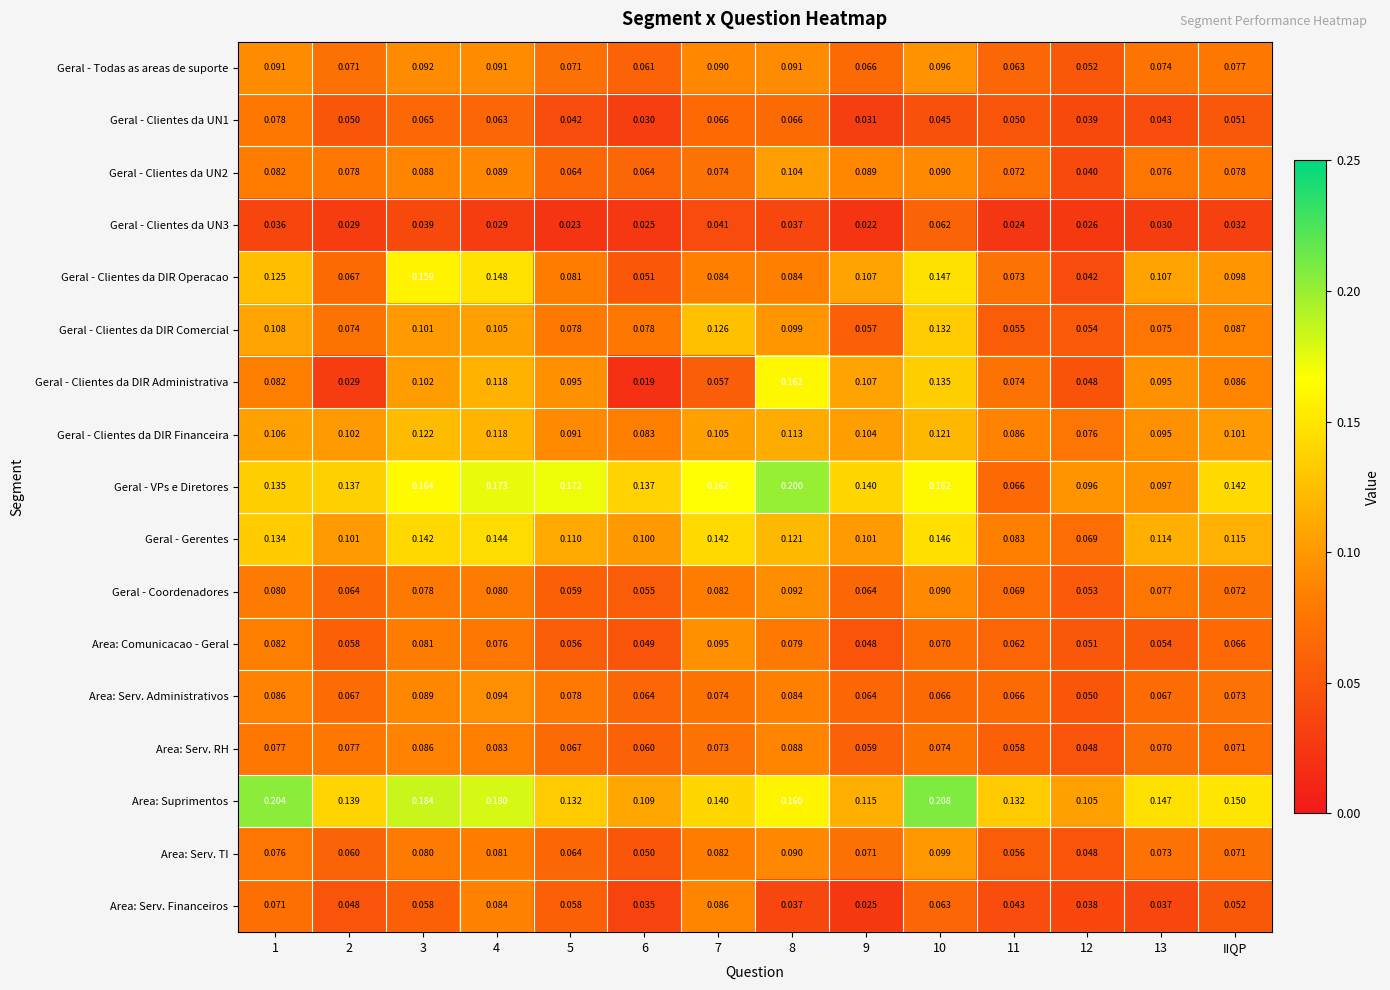

How many series are shown in this chart?

17